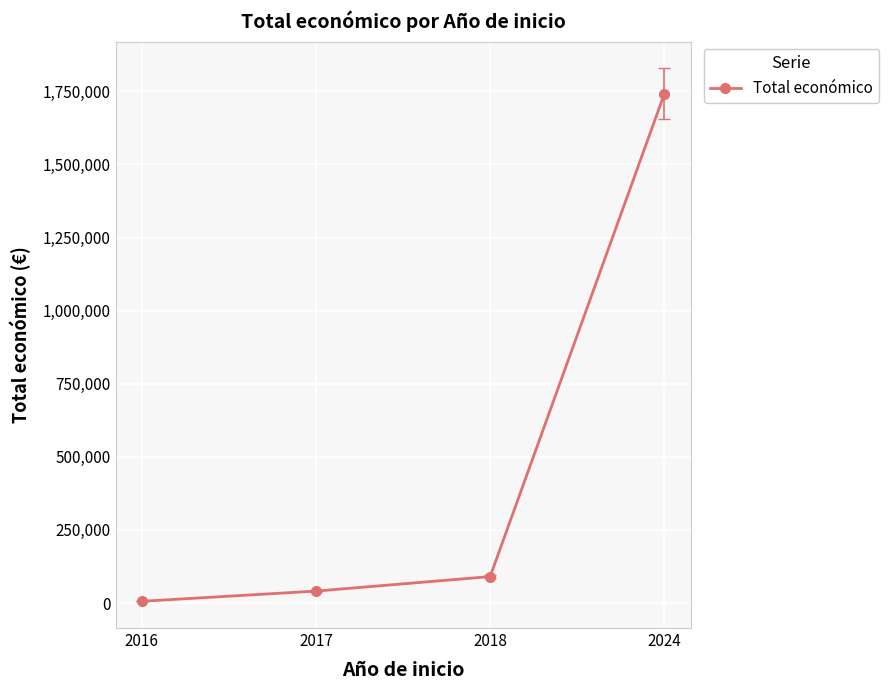

Does the chart have visible grid lines?

Yes